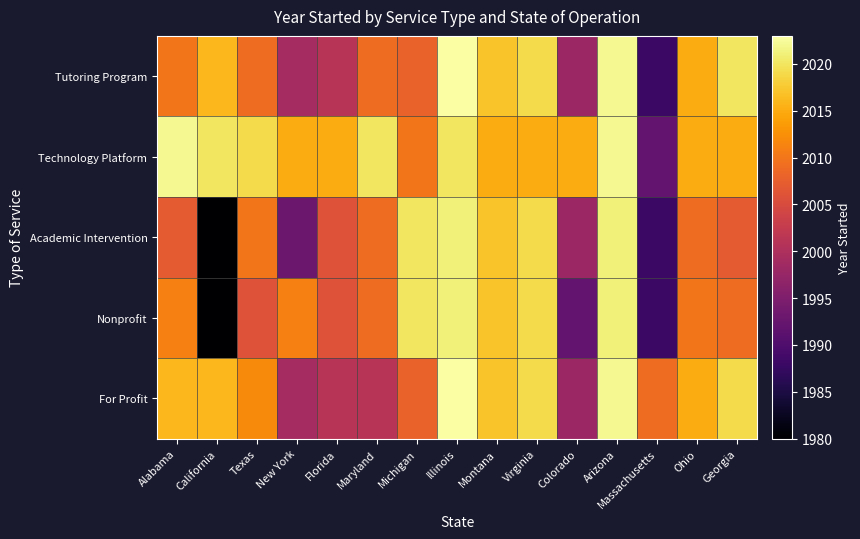

At how many categories does at least one series exceed 1994?

15